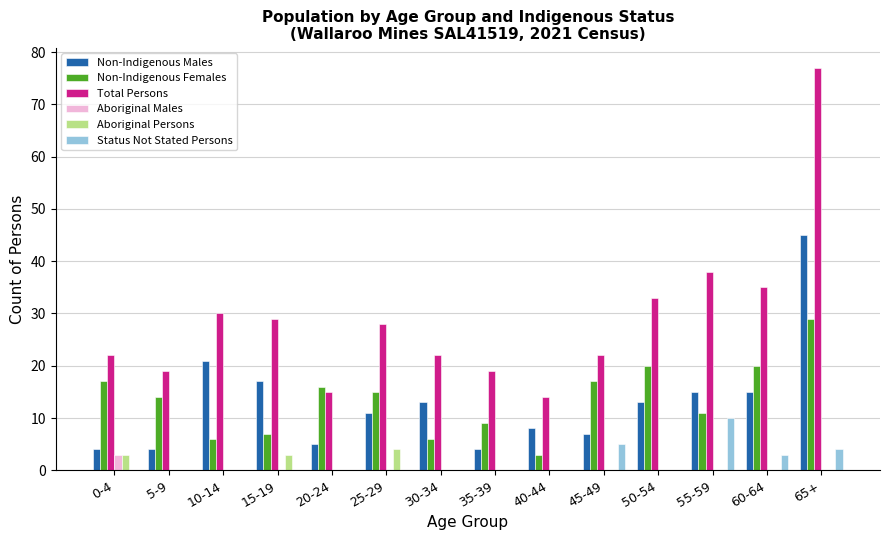

Is the value of Status Not Stated Persons at 20-24 greater than the value of Non-Indigenous Males at 65+?

No